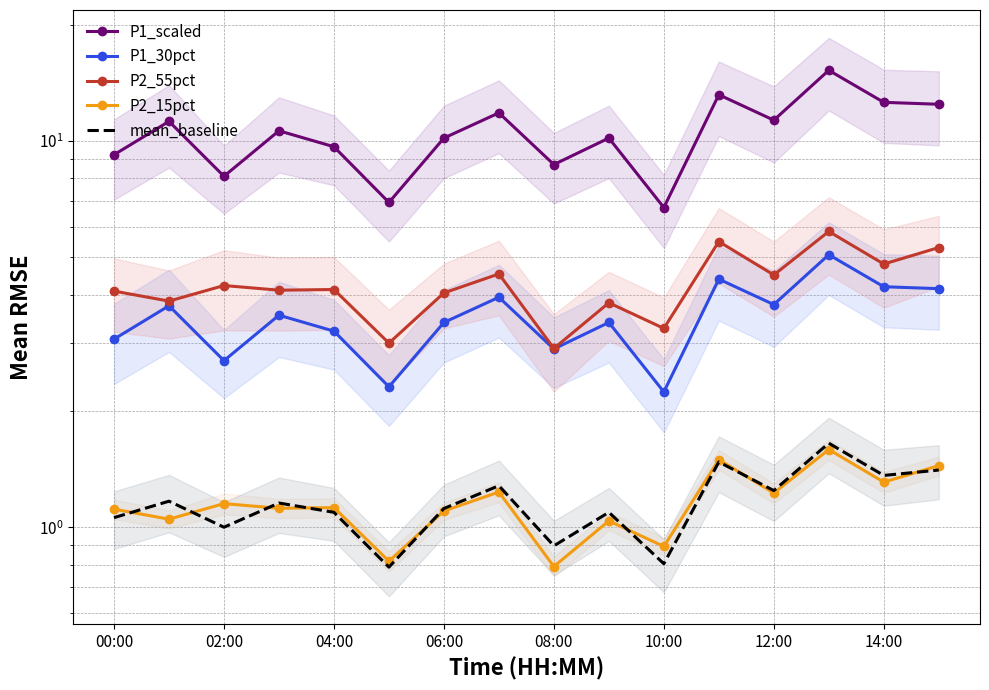

At how many categories does at least one series exceed 15?

1